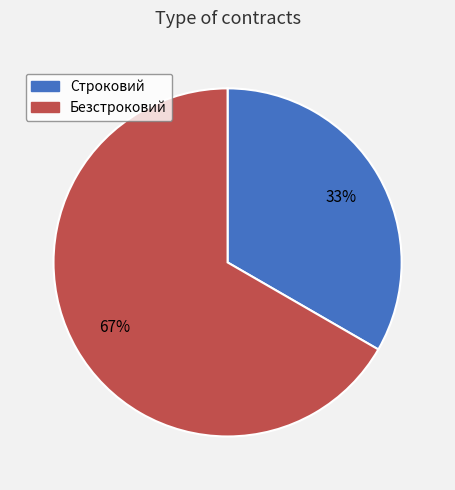

Count the number of slices in the pie.

2